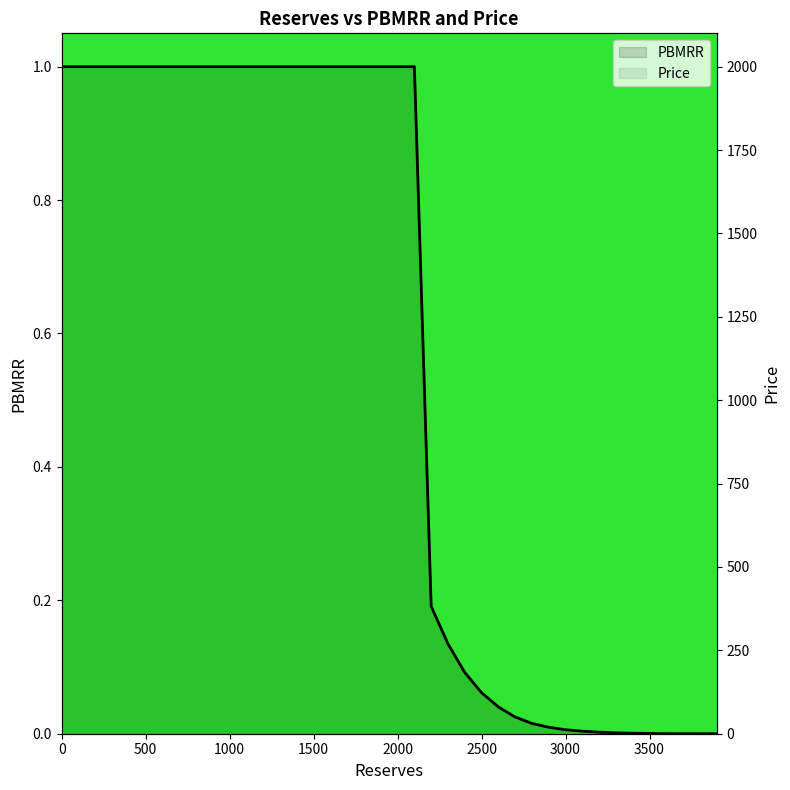

The PBMRR series shows 1.6 at 3500. True or false?

False